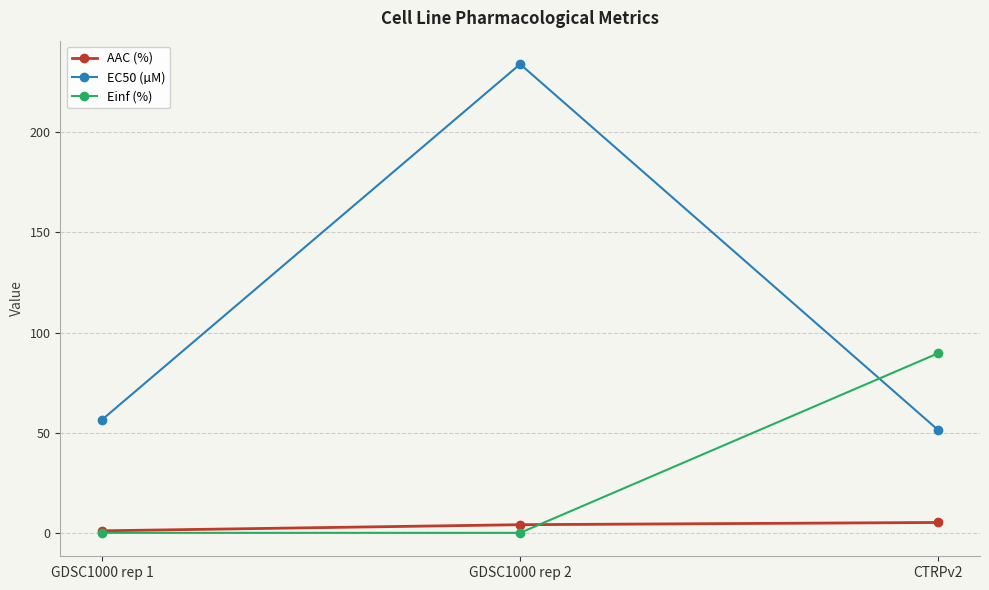

Reading right to left, what are all the values shown in this chart?

AAC (%): CTRPv2=5.2	GDSC1000 rep 2=4.1	GDSC1000 rep 1=1.0
EC50 (µM): CTRPv2=51.3	GDSC1000 rep 2=234.0	GDSC1000 rep 1=56.5
Einf (%): CTRPv2=89.6	GDSC1000 rep 2=0.0	GDSC1000 rep 1=0.0